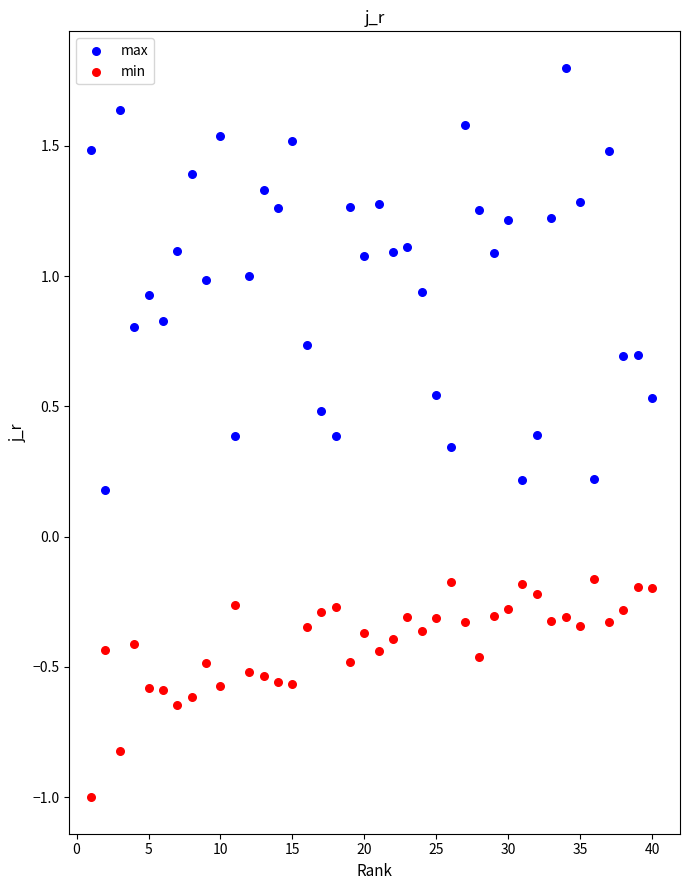

Which series has the largest Y range (max minus min)?

max